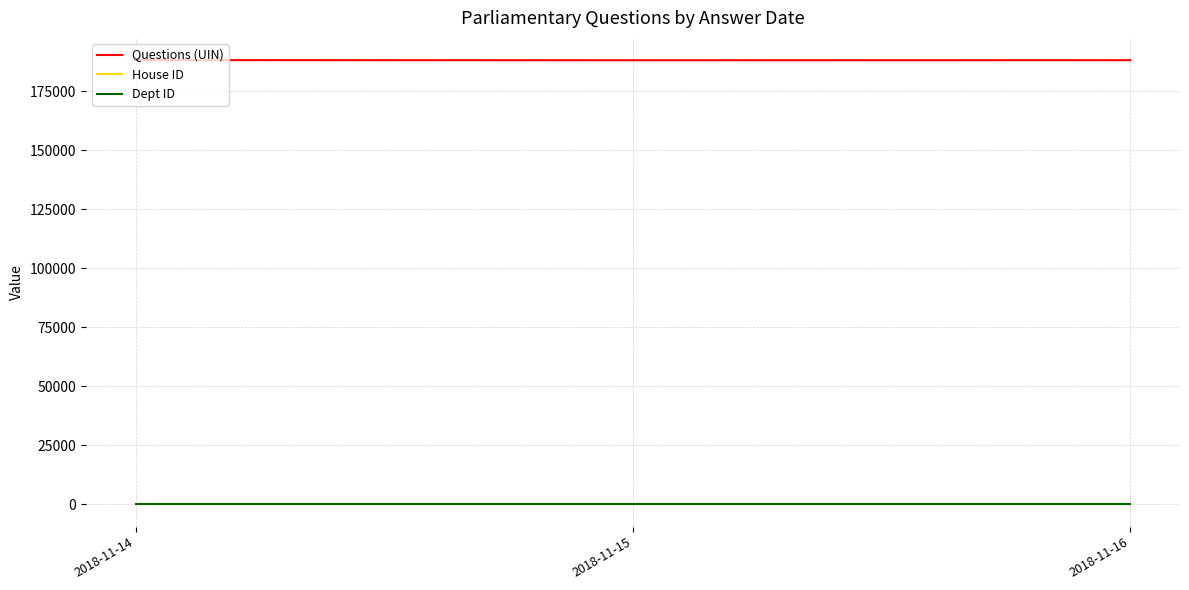

Which series has the largest total across all categories?

Questions (UIN)